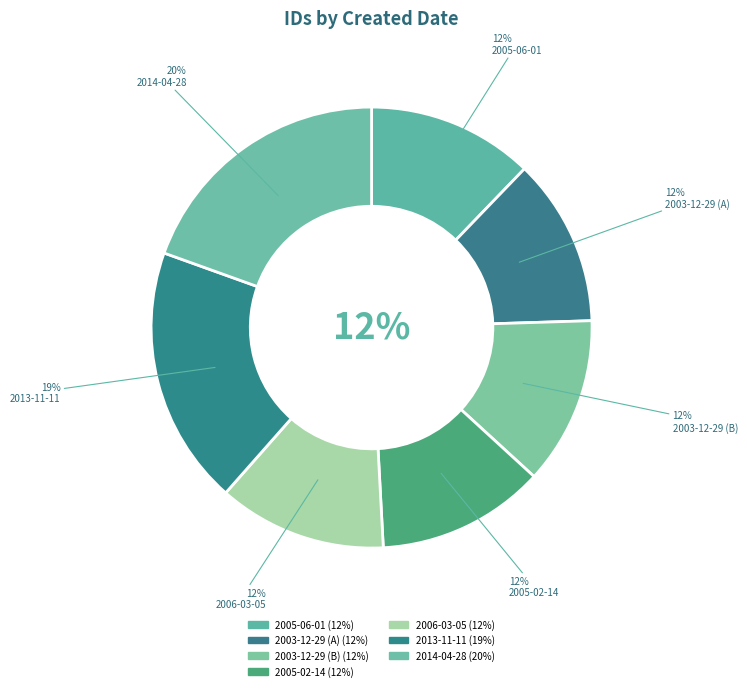

What is the change in value from 2005-06-01 to 2005-02-14?

+177